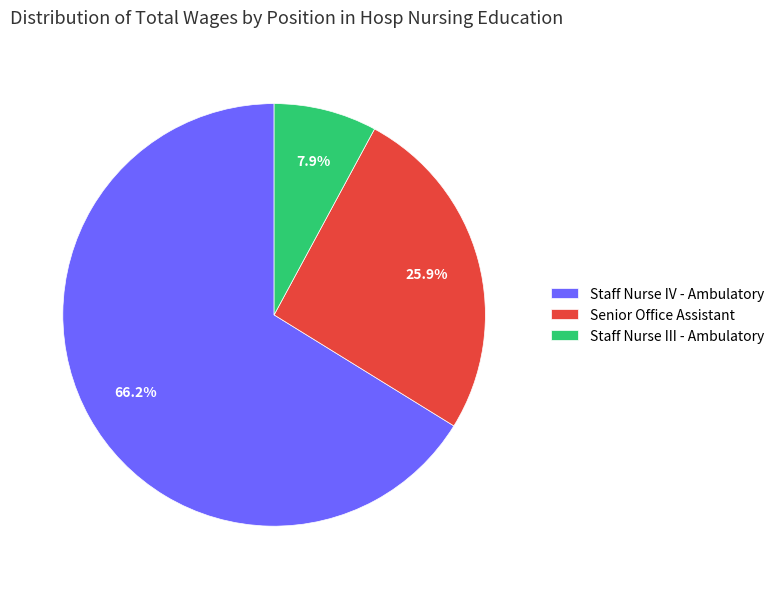

Which has a higher value, Staff Nurse III - Ambulatory or Senior Office Assistant?

Senior Office Assistant